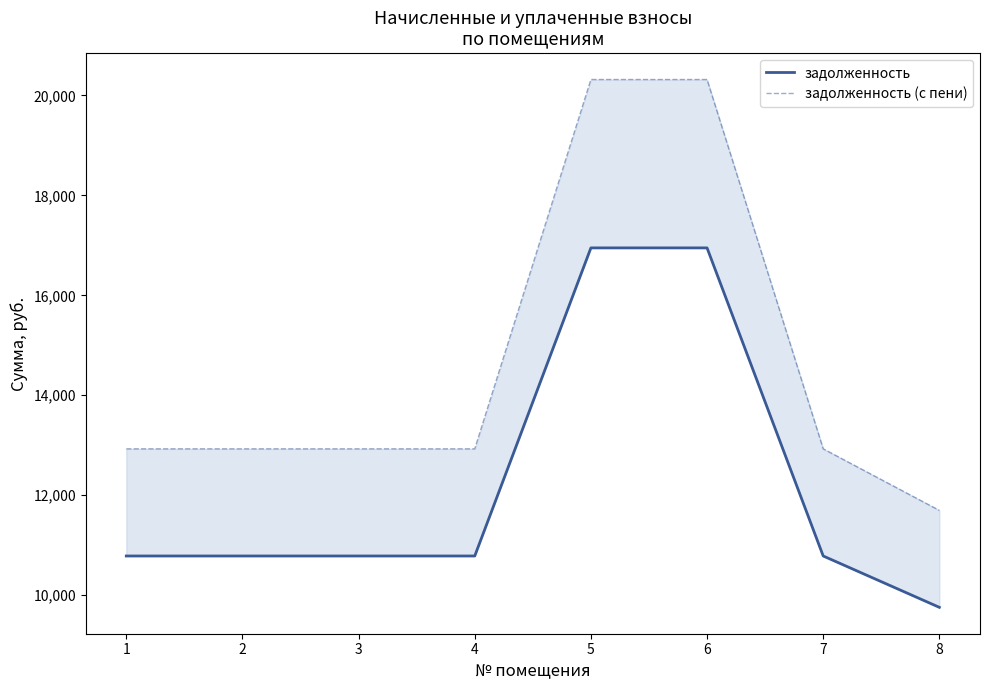

The value of задолженность (с пени) at 1 is 12928.9. True or false?

True